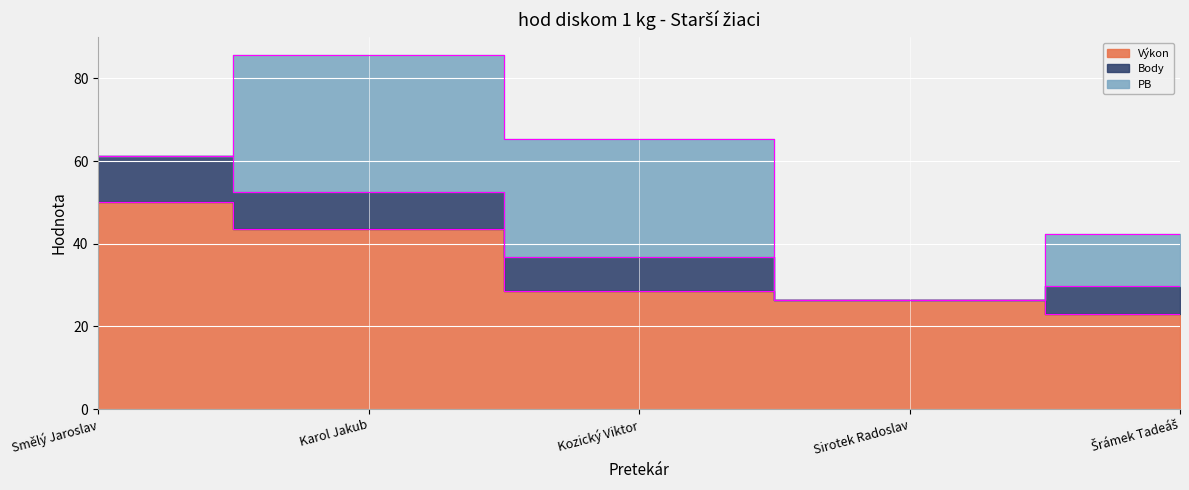

Which series has the largest range (max minus min)?

PB